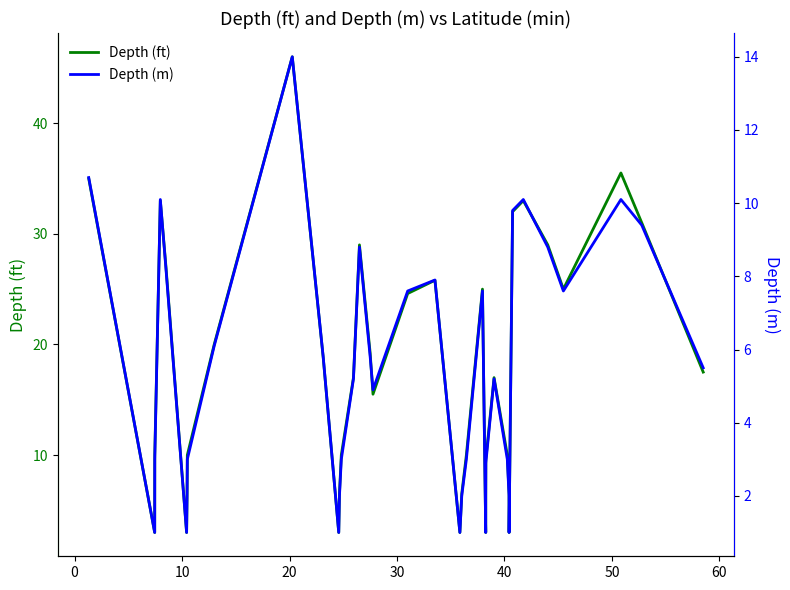

What is the minimum value for Depth (ft)?

3.0